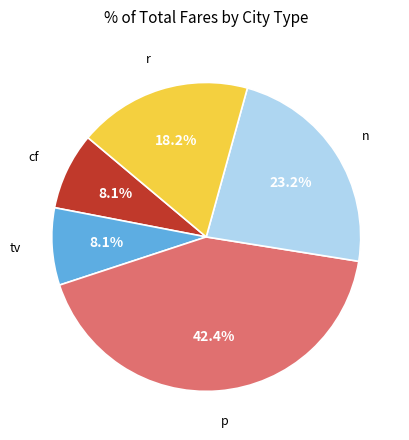

Is there a majority slice in this chart?

No